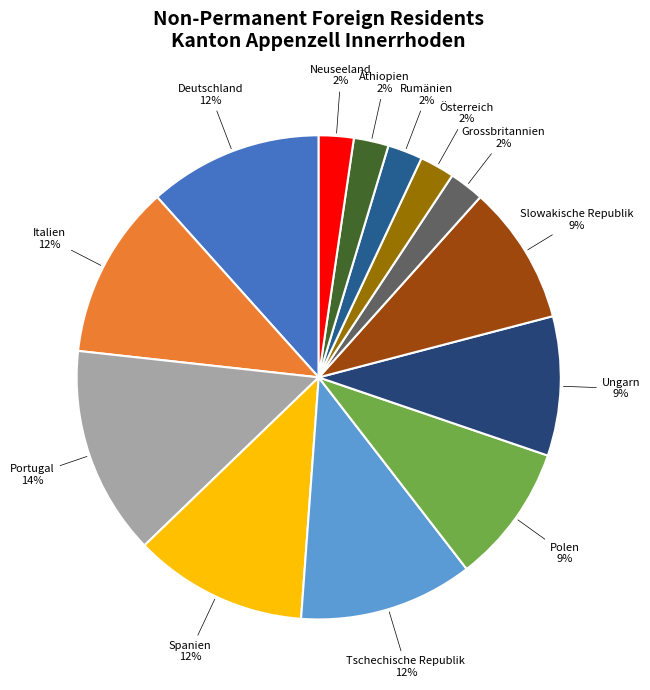

To the nearest percent, what is the difference between the largest and smallest slice percentages?

12%